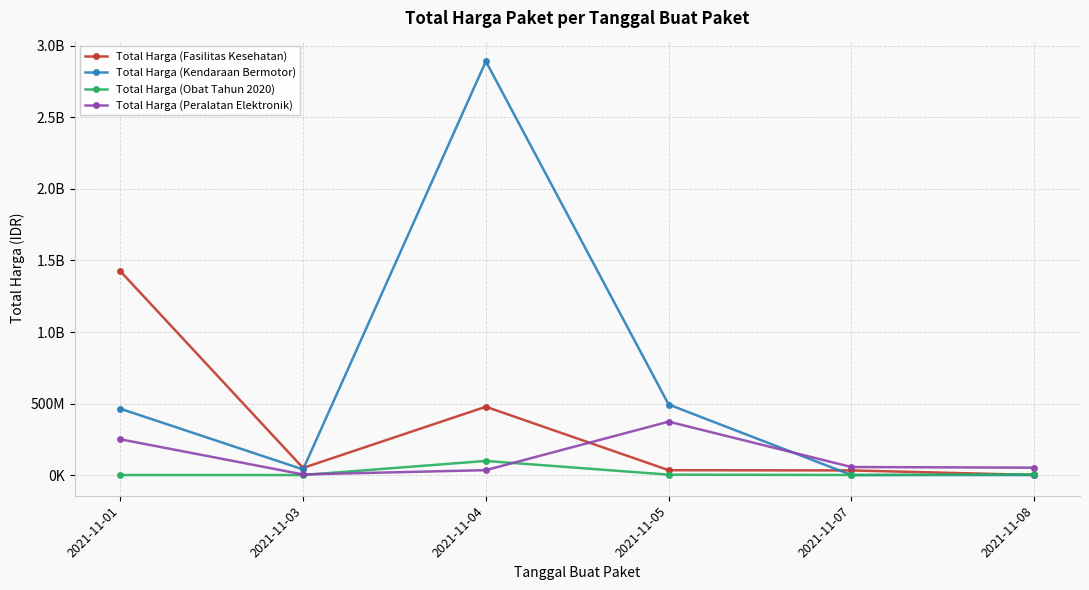

What is the average value of the Total Harga (Obat Tahun 2020) series?

17815562